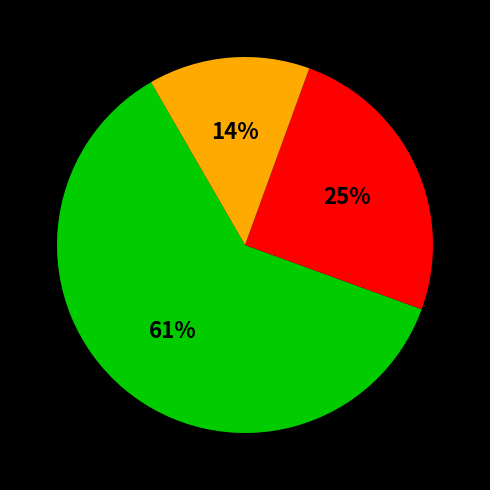

To the nearest percent, what is the average slice percentage?

33%